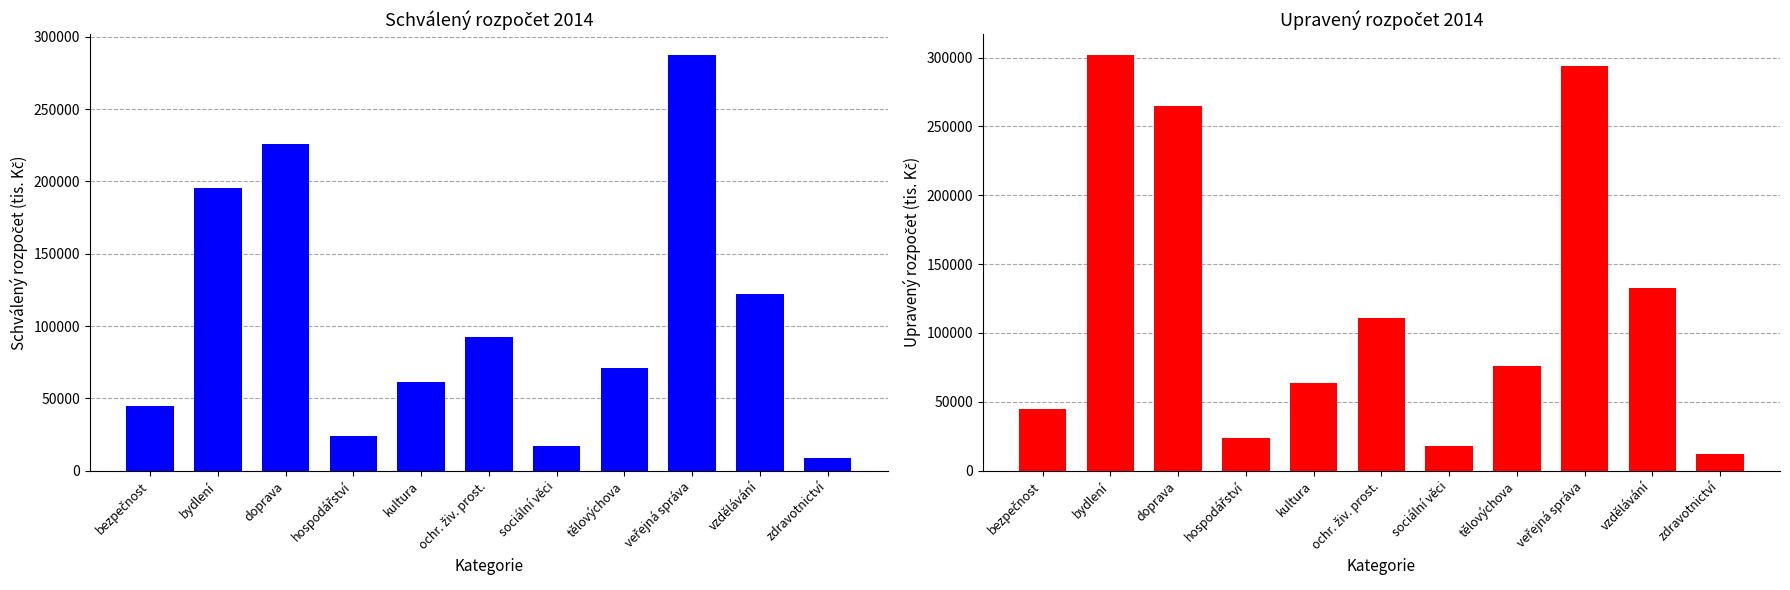

At zdravotnictví, list the series in order from largest to smallest.

Upravený rozpočet 2014, Schválený rozpočet 2014